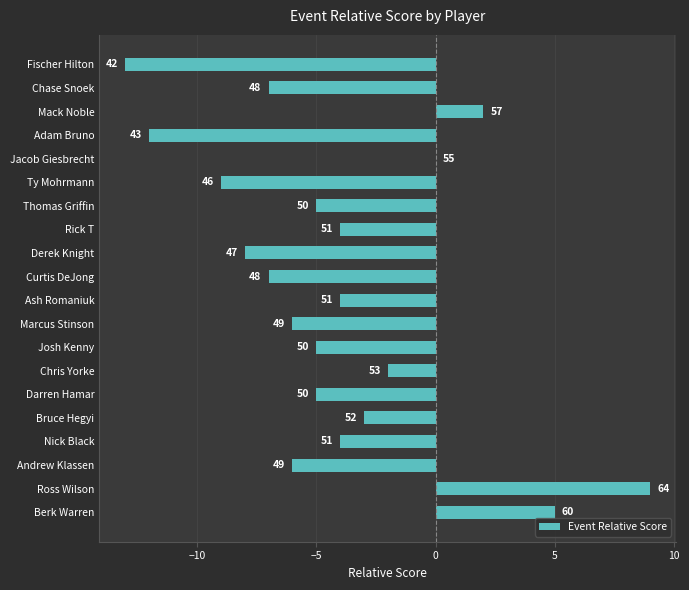

What is the difference between the maximum and minimum values?

22